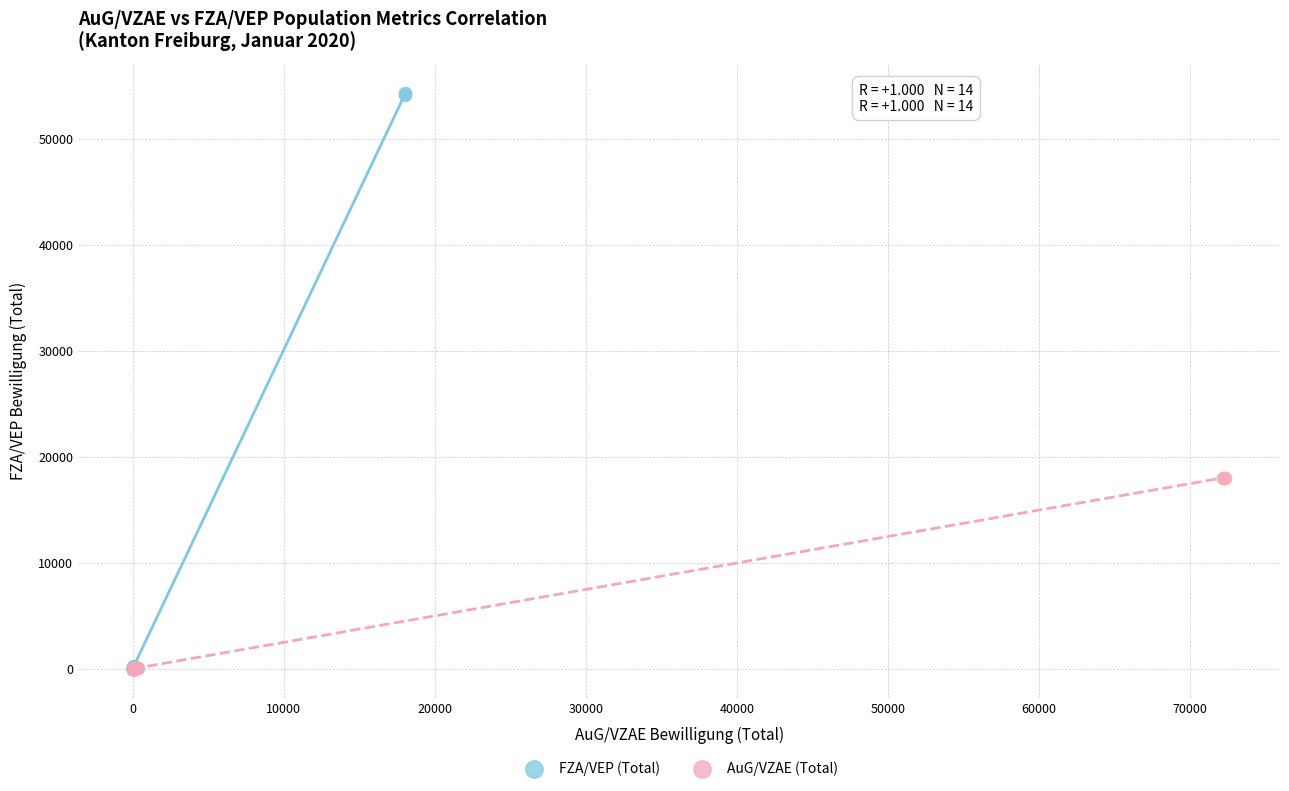

What are all the series names shown in the legend?

FZA/VEP (Total), AuG/VZAE (Total)